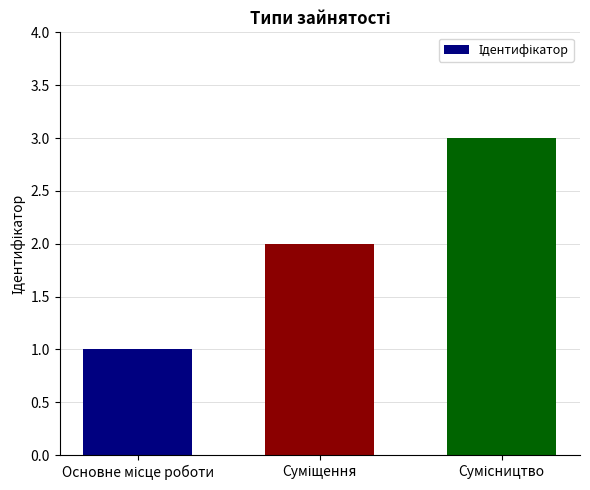

What is the sum of all values?

6